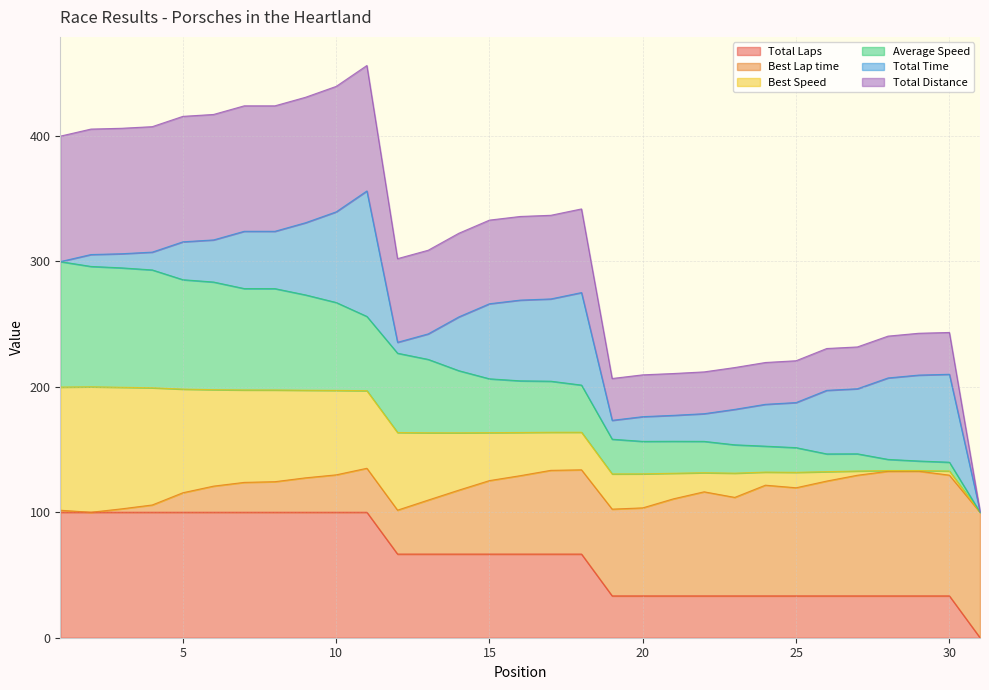

How many data points in Total Laps are less than 66?

13